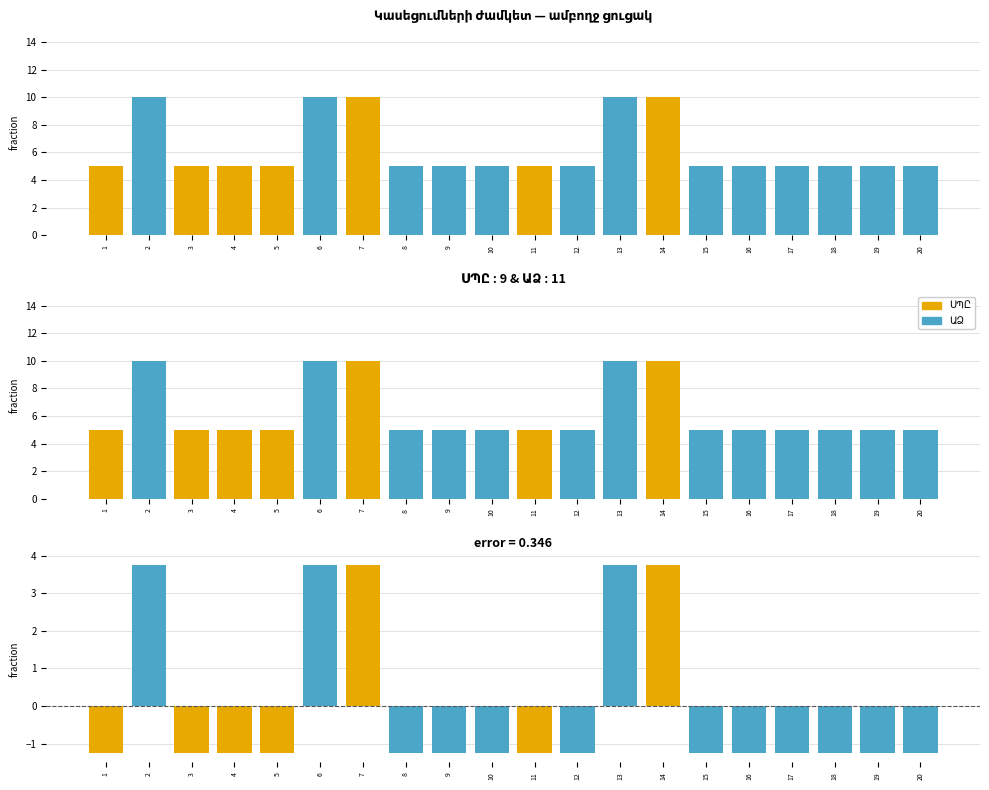

Which label corresponds to the smallest value in the chart?

1